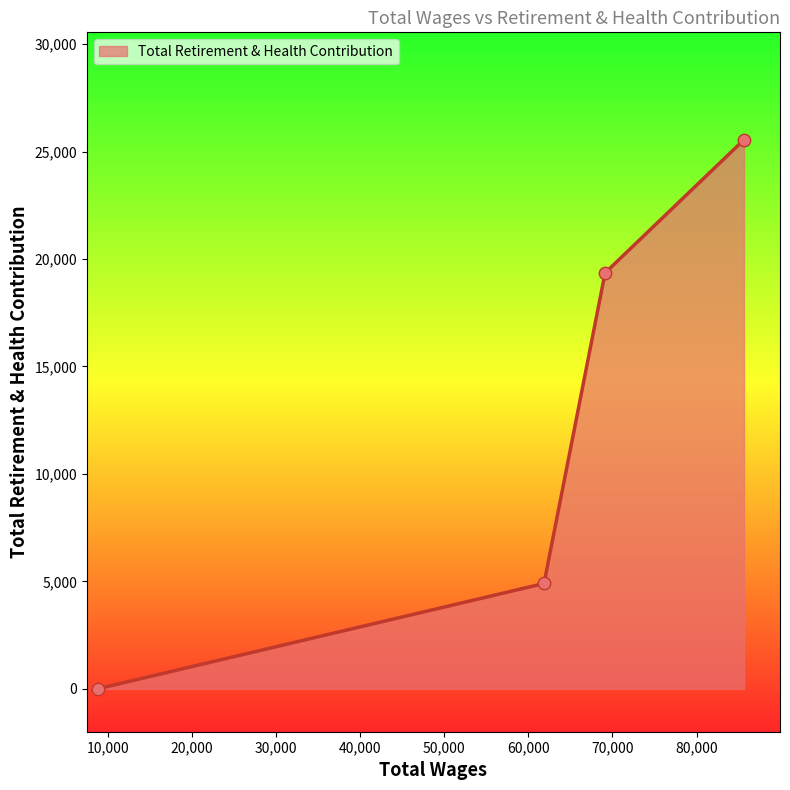

What is the difference between the maximum and minimum values?

25552